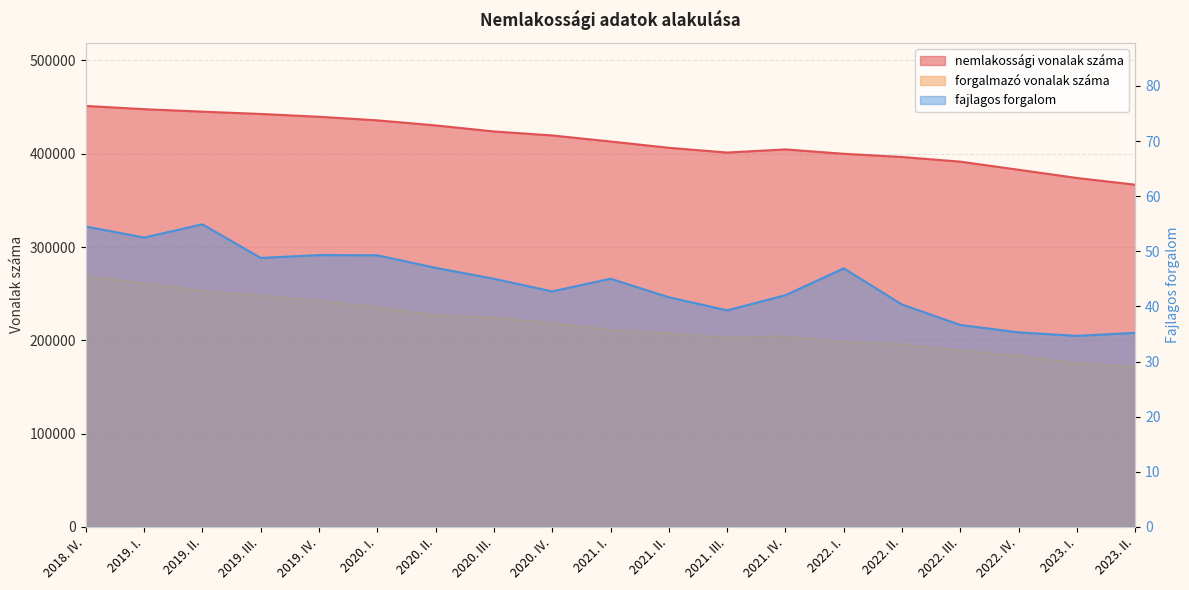

Which series has the largest range (max minus min)?

forgalmazó vonalak száma